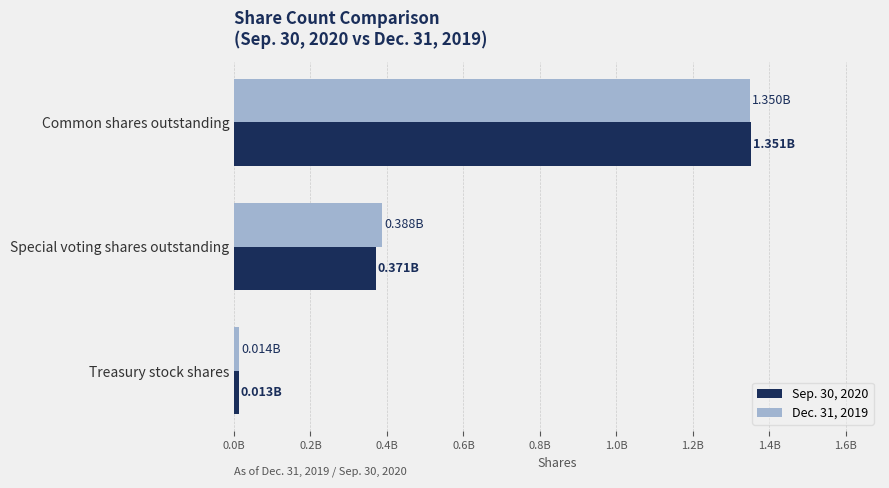

What are all the series names shown in the legend?

Sep. 30, 2020, Dec. 31, 2019